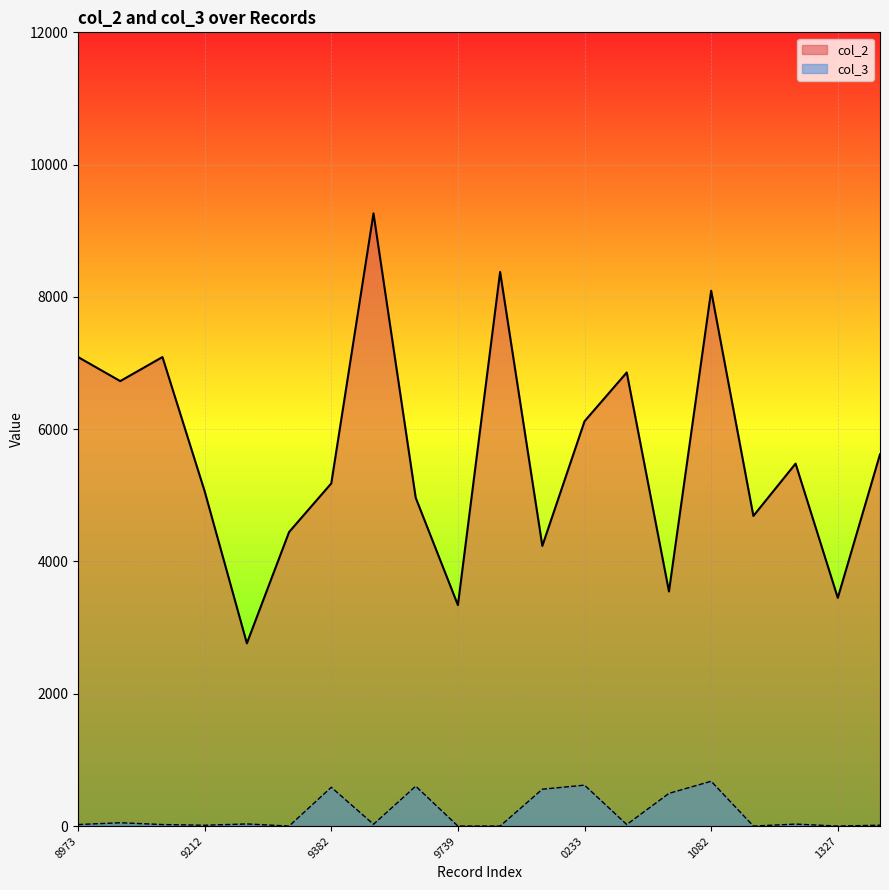

Which category has the highest value across all series?

84000538289495